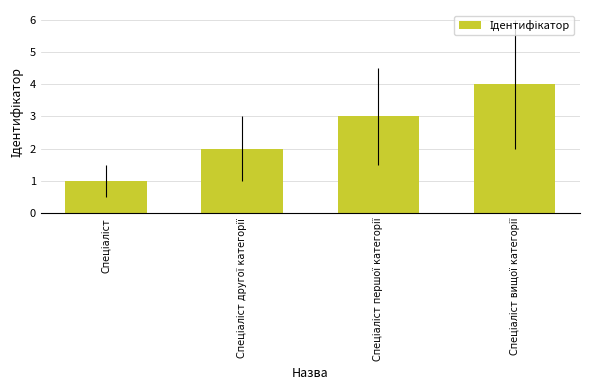

What is the difference between the maximum and minimum values?

3